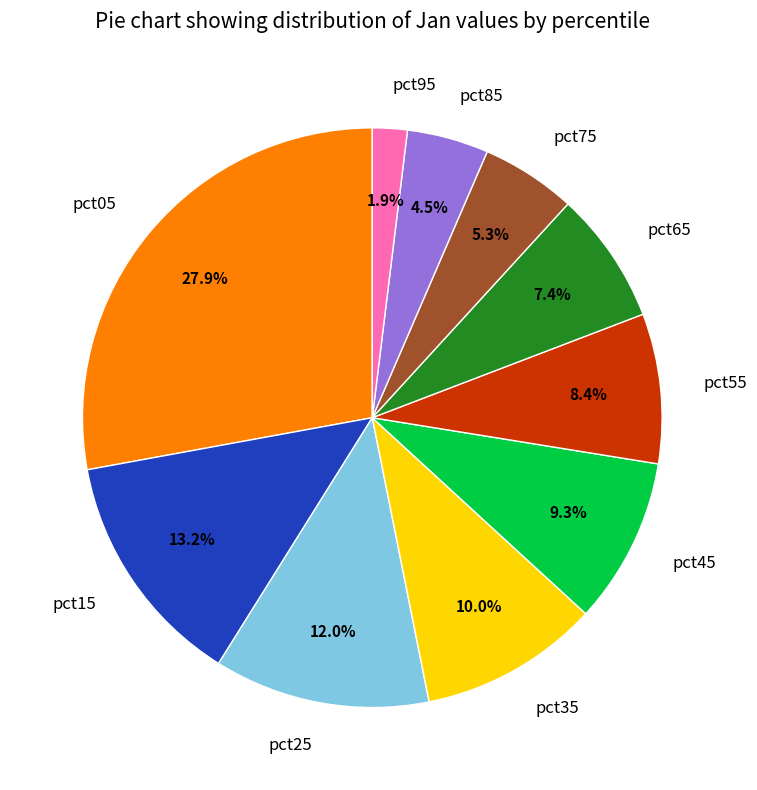

Which has a higher value, pct95 or pct05?

pct05